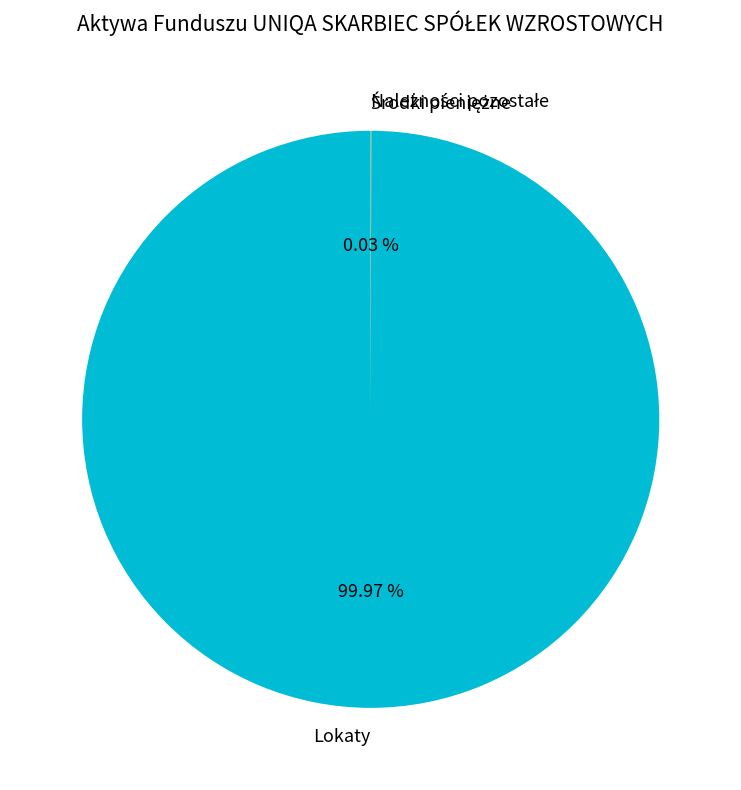

Does any single category account for the majority?

Yes